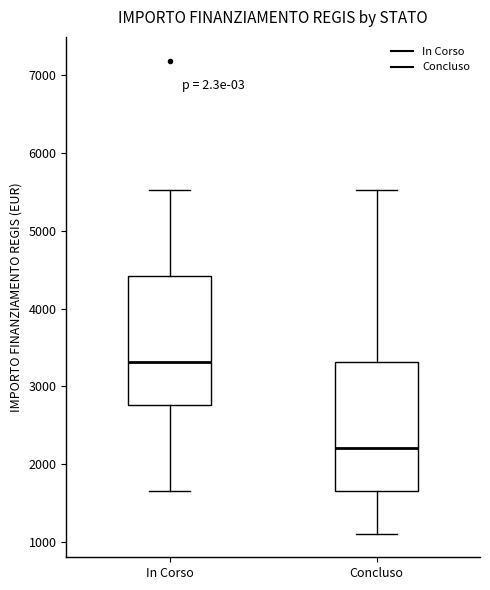

Reading left to right, transcribe this box plot: for each box, give where its median line is, the range the box spans, and where its two whiskers end, as read against the y-axis. The values are not printed on the chart, so give them approximately, as read against the axis.

In Corso: median 3300, box 2800 to 4400, whiskers 1700 to 5500
Concluso: median 2200, box 1700 to 3300, whiskers 1100 to 5500